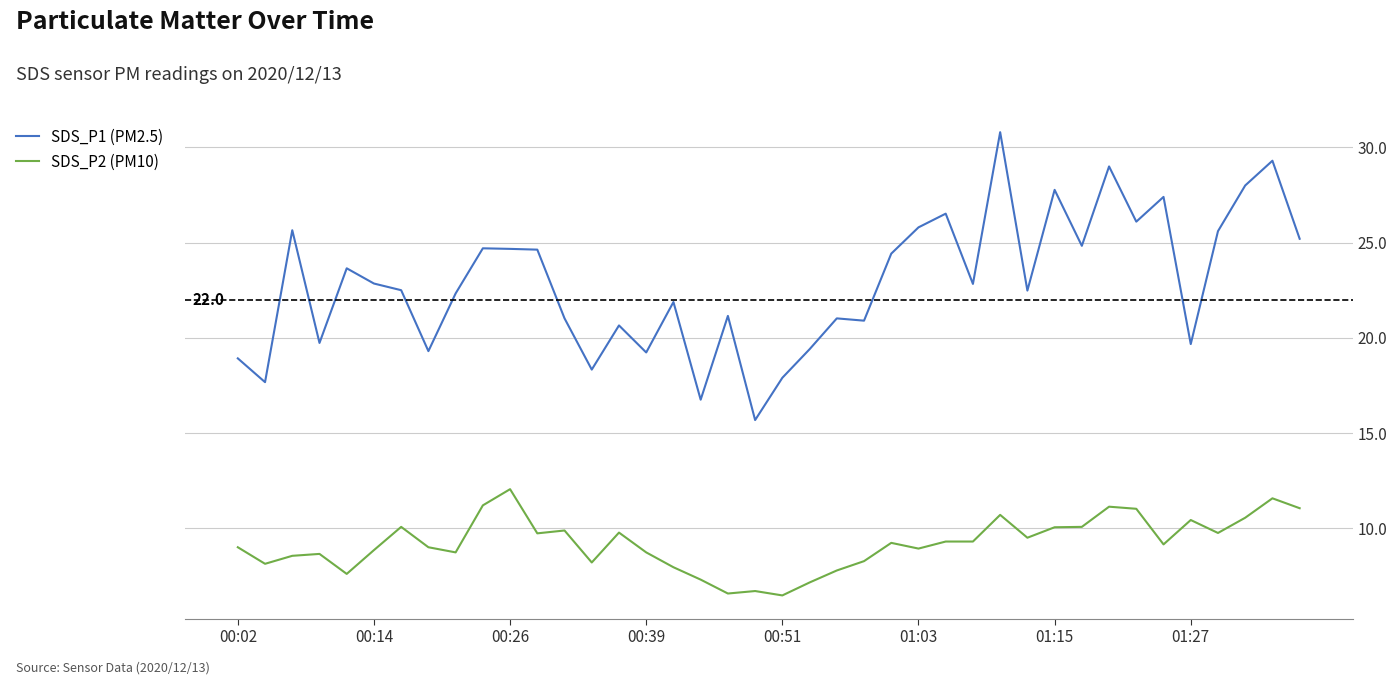

List the series in order of their overall mean, highest first.

SDS_P1 (PM2.5), SDS_P2 (PM10)